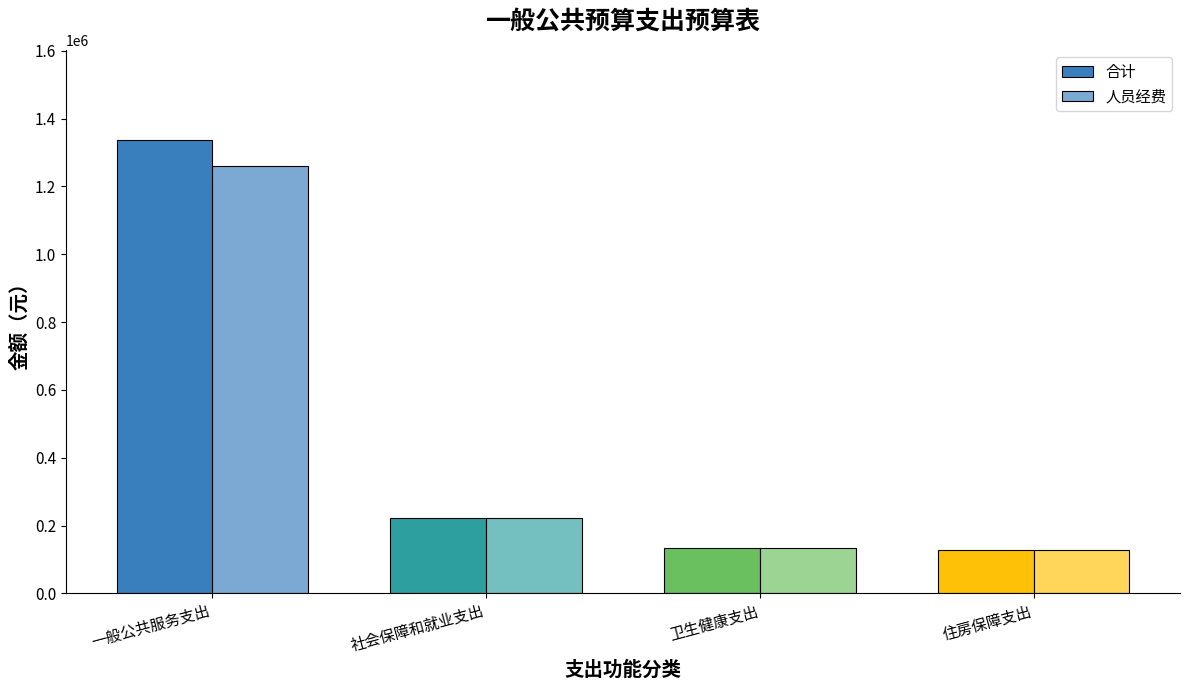

At which category does the chart reach its peak across all series?

一般公共服务支出